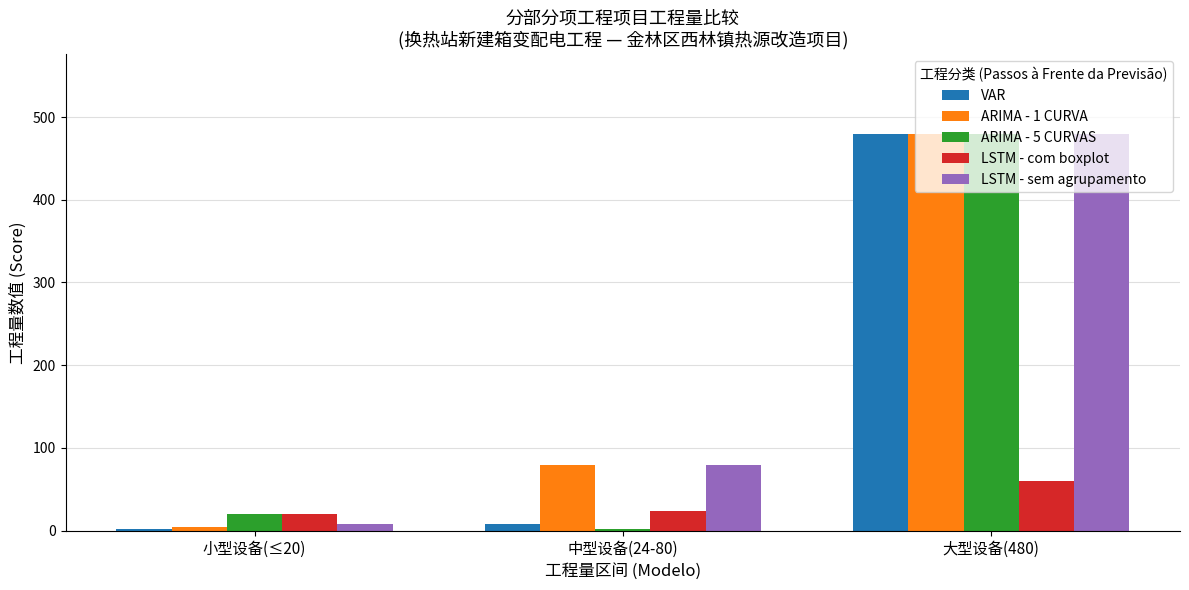

What is the difference between the ARIMA - 5 CURVAS values at 小型设备(≤20) and 中型设备(24-80)?

18